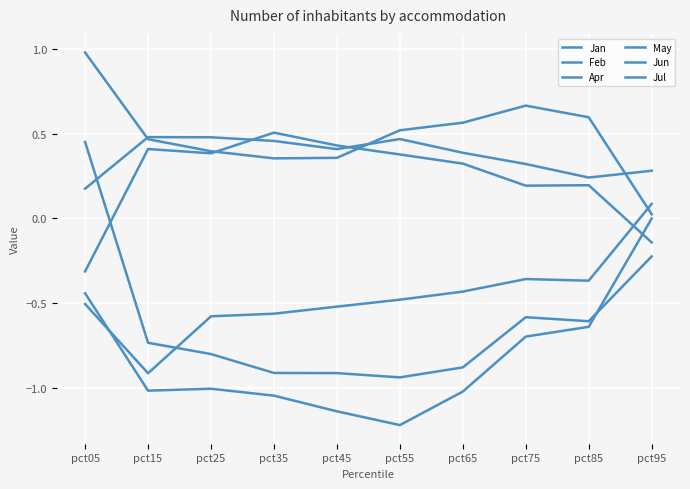

Rank the categories by May value from highest to lowest.

pct35, pct45, pct15, pct25, pct55, pct65, pct85, pct75, pct95, pct05